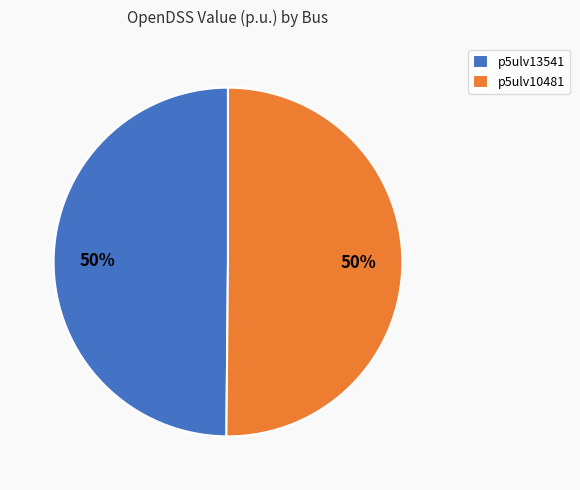

Is it true that p5ulv10481 is 50% of the pie?

True